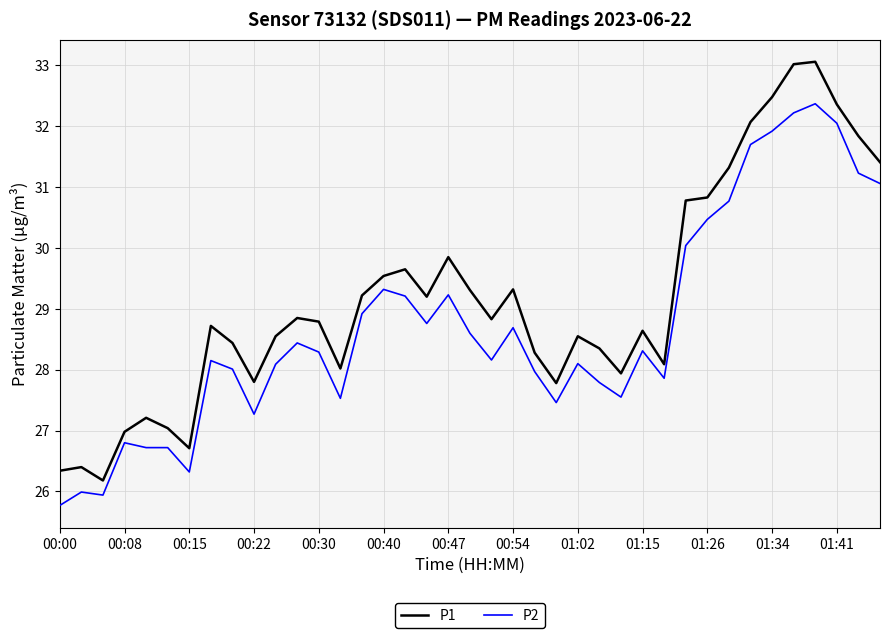

Which series has the largest range (max minus min)?

P1